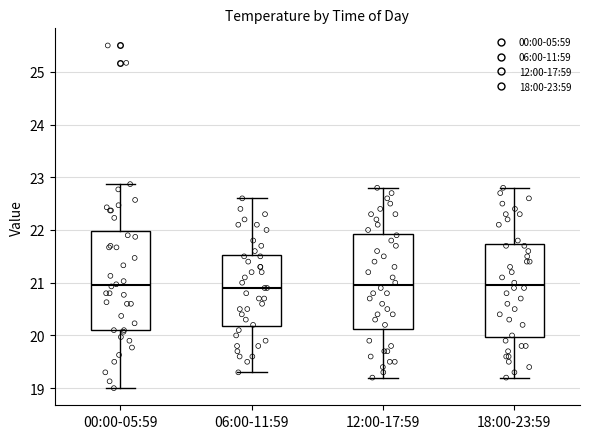

Reading left to right, read every box against the y-axis: the position of its median line, the range the box covers, and the ends of its whiskers. The values are not printed on the chart, so give them approximately, as read against the axis.

00:00-05:59: median 21.0, box 20.1 to 22.0, whiskers 19.0 to 22.9
06:00-11:59: median 20.9, box 20.2 to 21.5, whiskers 19.3 to 22.6
12:00-17:59: median 21.0, box 20.1 to 21.9, whiskers 19.2 to 22.8
18:00-23:59: median 21.0, box 20.0 to 21.7, whiskers 19.2 to 22.8